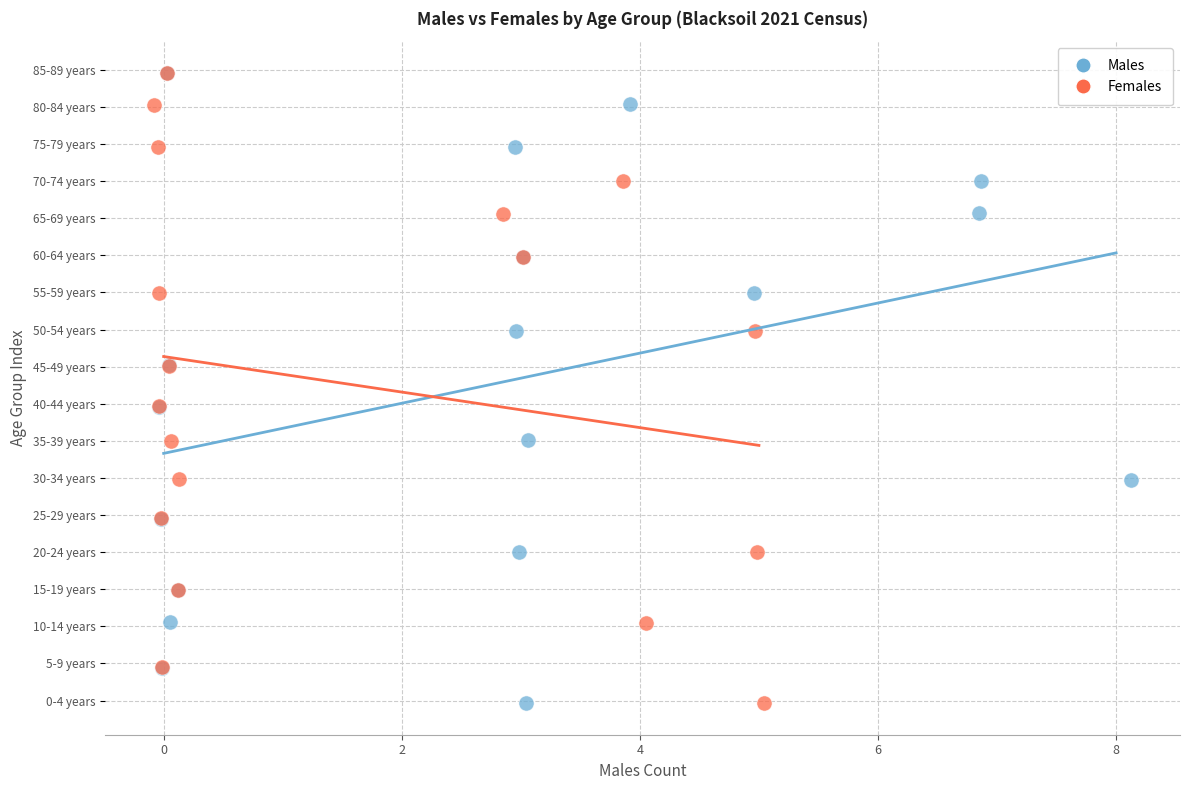

Which series has the widest spread of Y values?

Females